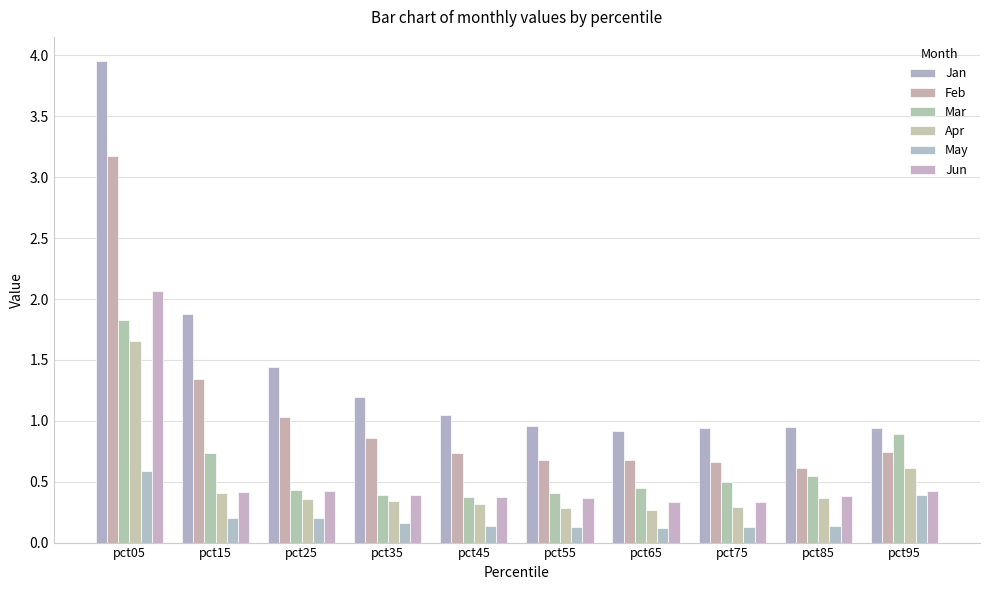

Count the number of categories in the chart.

10